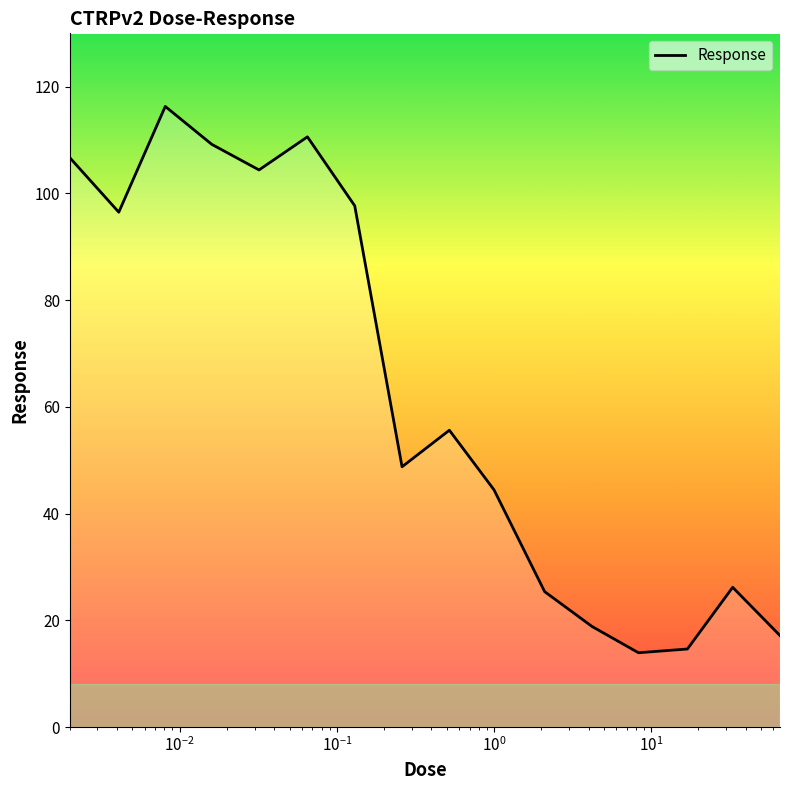

What is the minimum value shown in the chart?

13.9